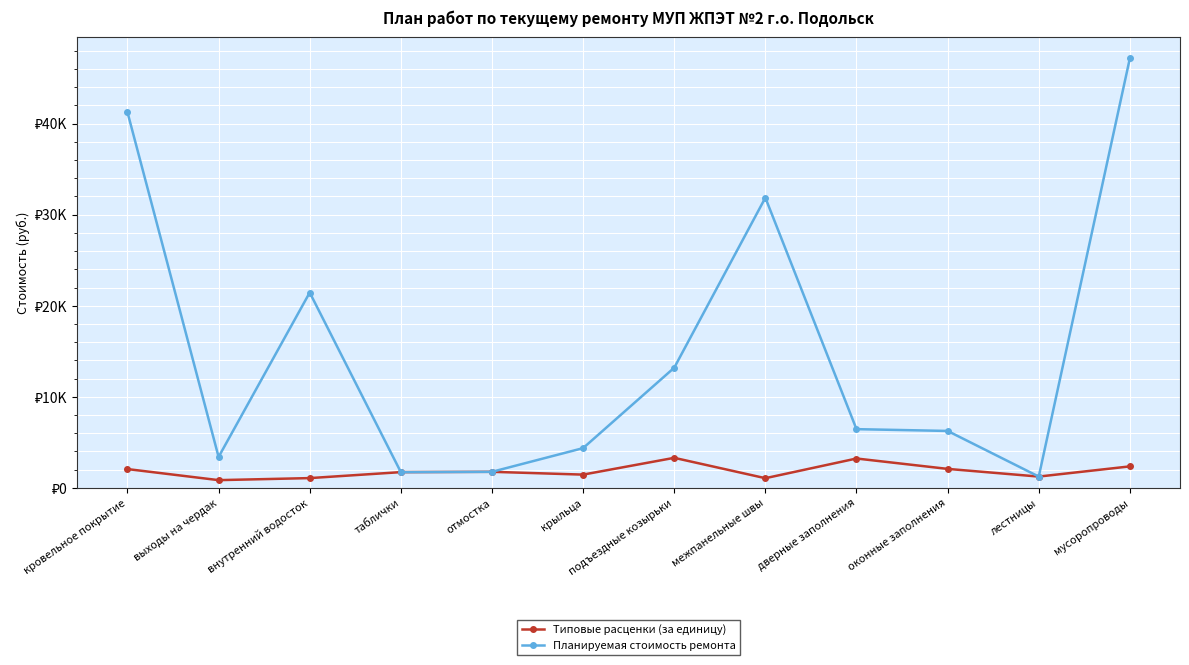

Which series has the largest range (max minus min)?

Планируемая стоимость ремонта